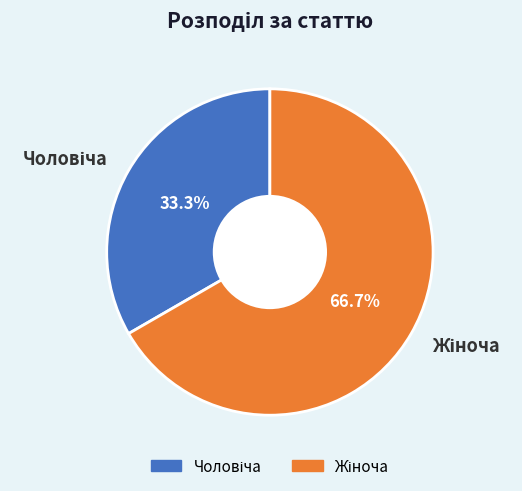

Does any single category account for the majority?

Yes